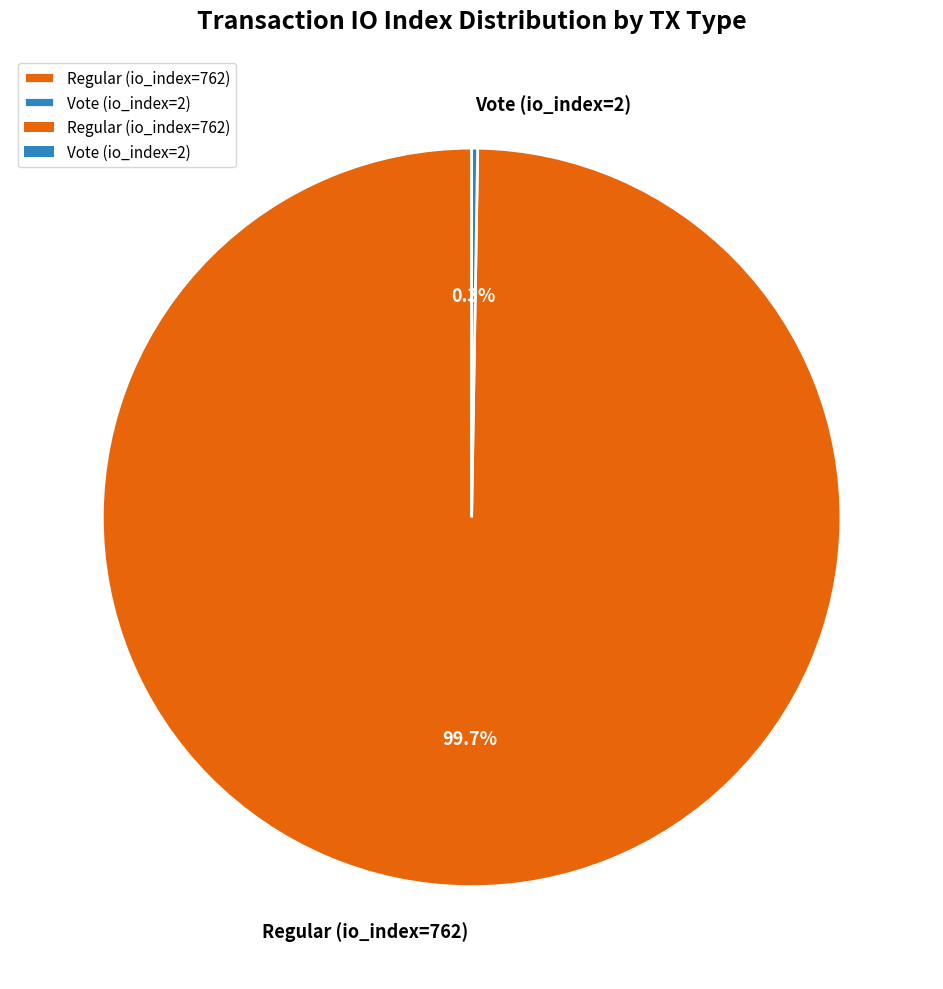

To the nearest percent, what is the average slice percentage?

50%